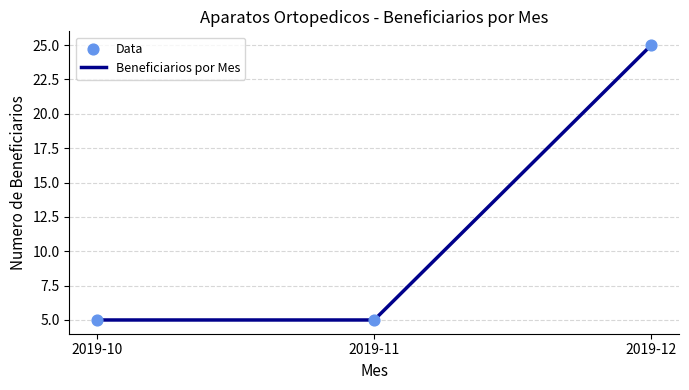

True or false: the data shows 5 at 2019-11.

True